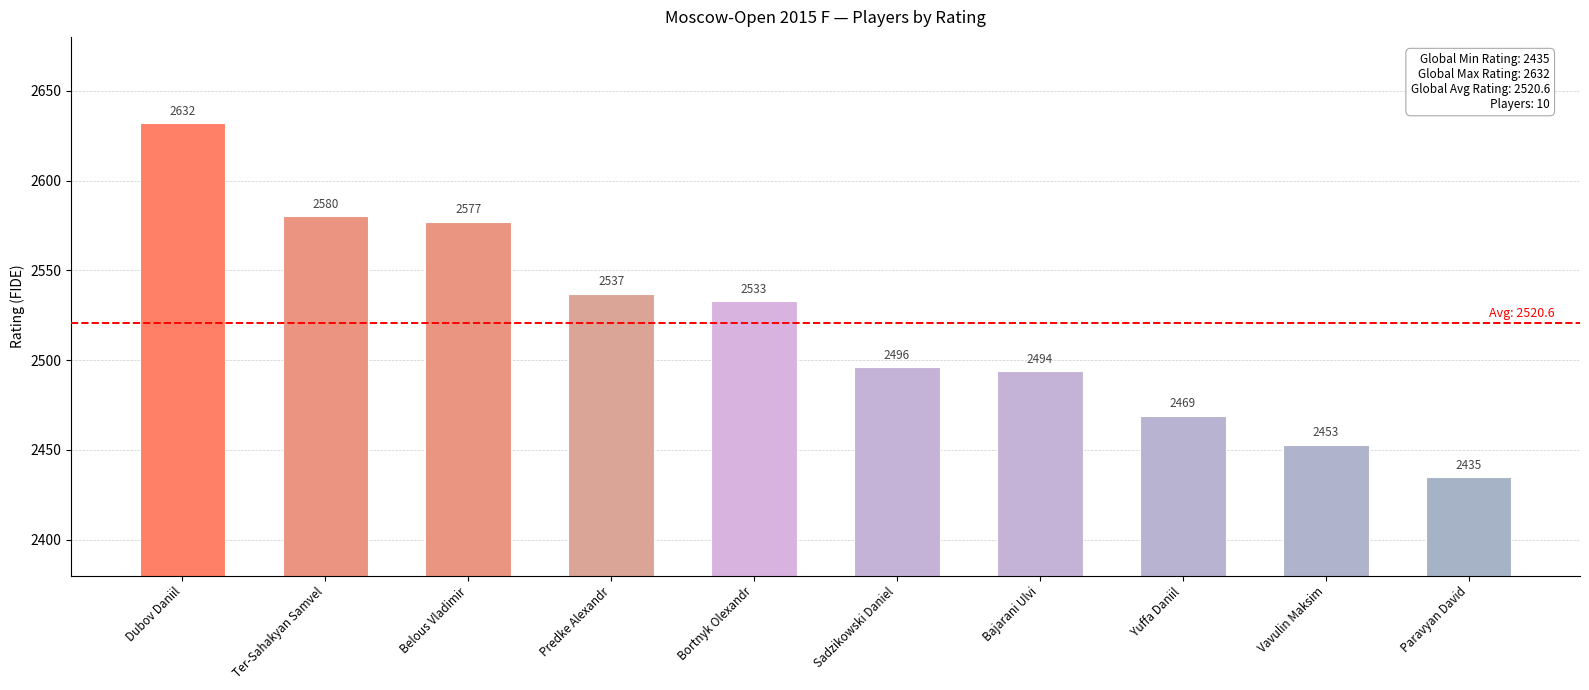

What is the label of the 4th bar from the left?

Predke Alexandr